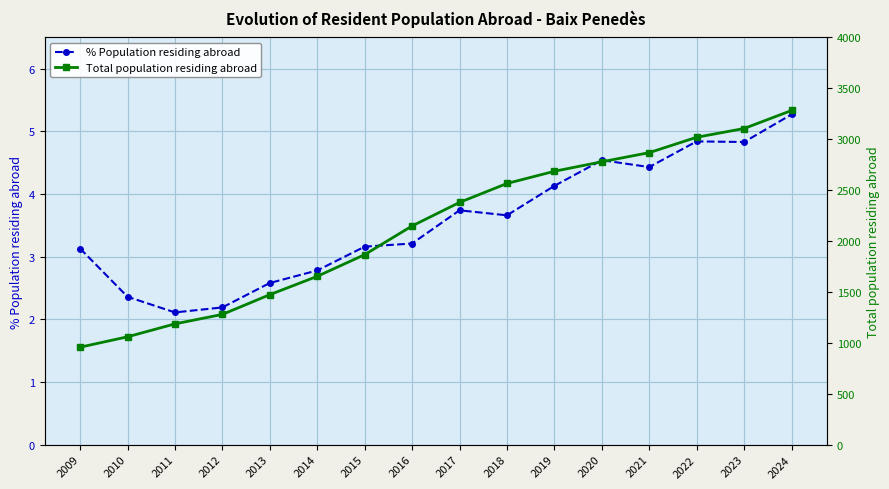

Between 2021 and 2014, which is larger?

2021